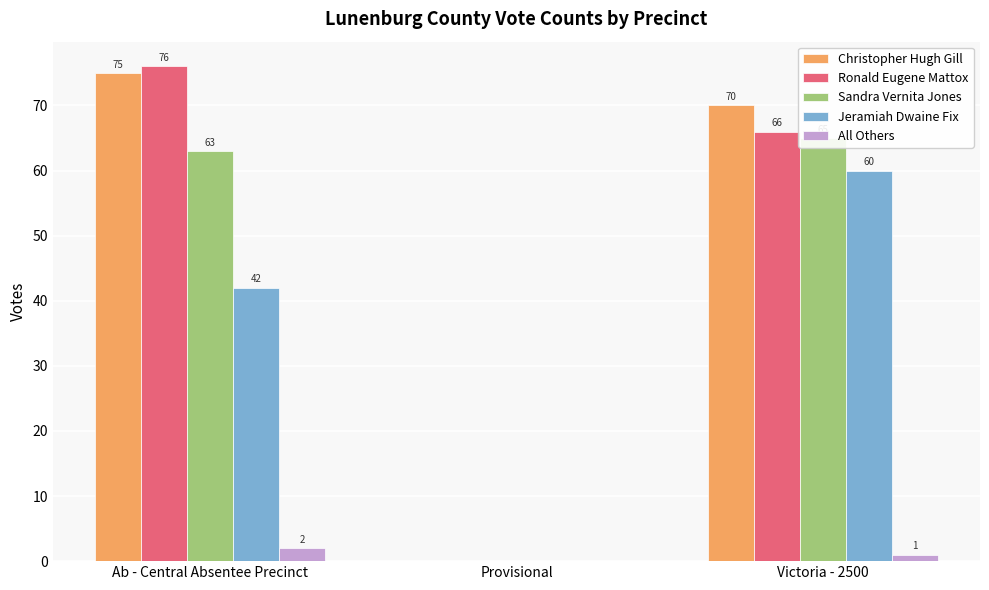

At which category is the sum across all series the highest?

Victoria - 2500